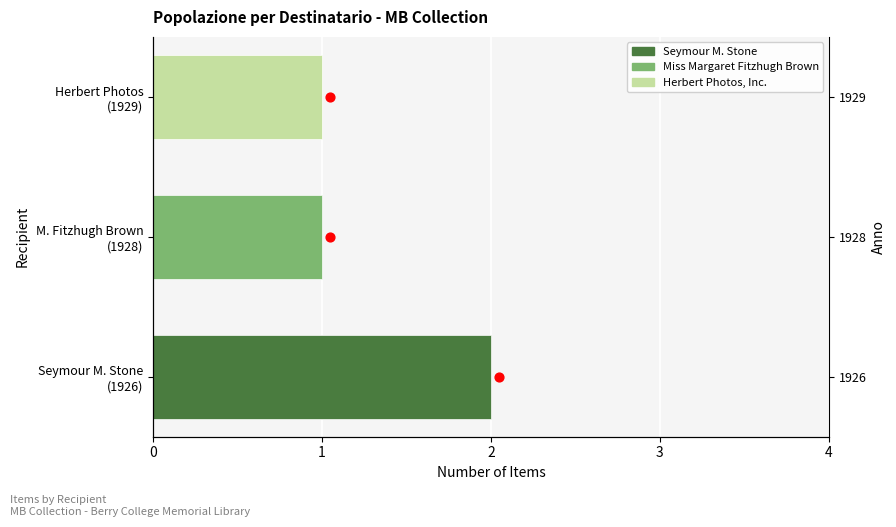

Which has a higher value, 0 or 1?

1